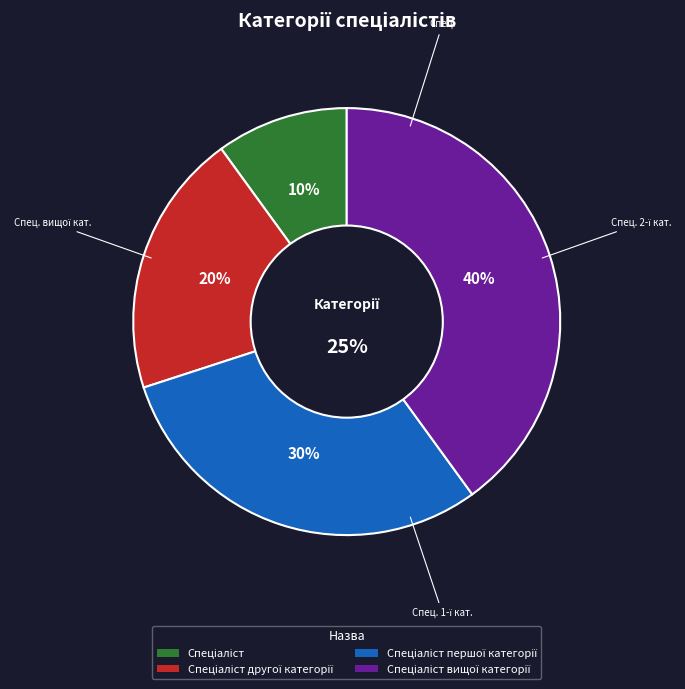

How many segments does this pie chart have?

4